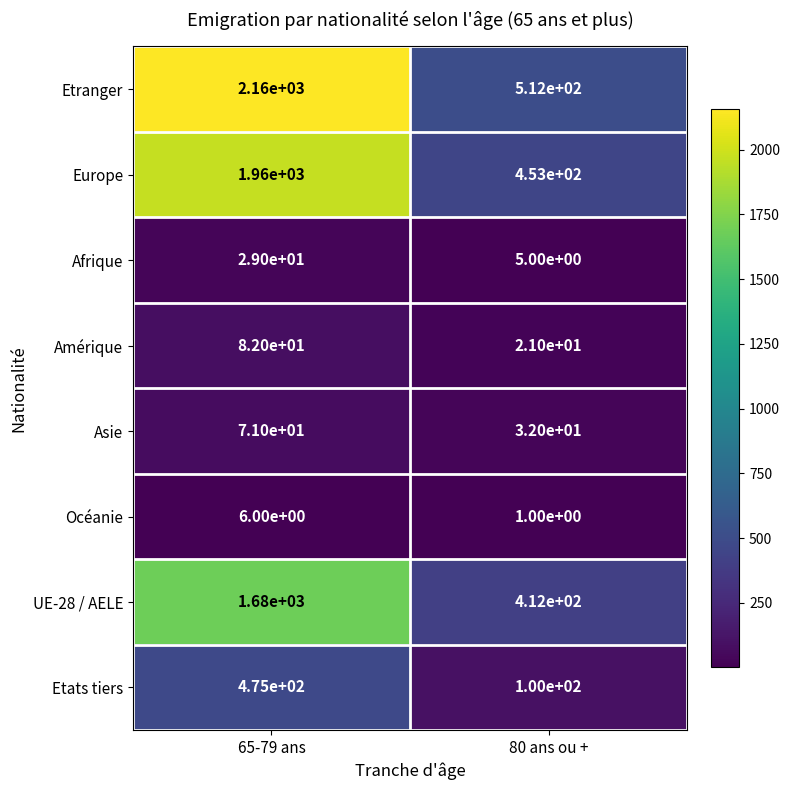

At which category is the sum across all series the highest?

65-79 ans